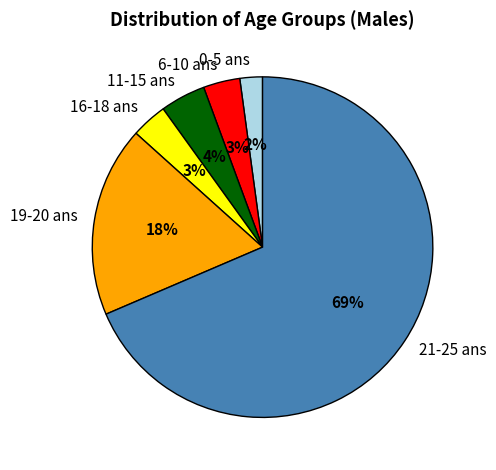

Between 21-25 ans and 16-18 ans, which is larger?

21-25 ans